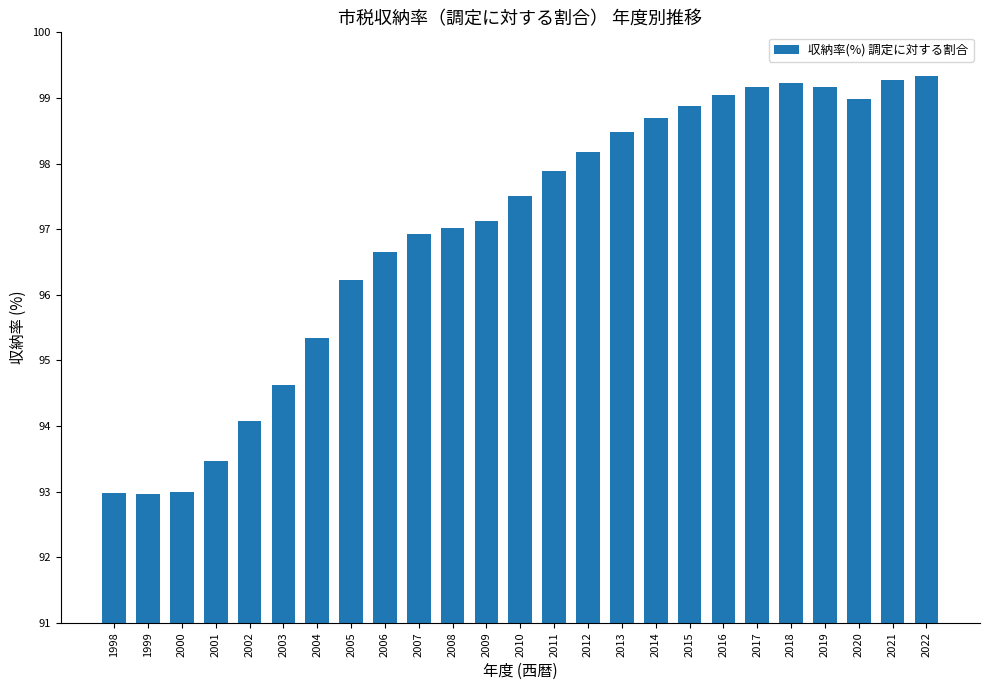

How many data points does each series have?

25